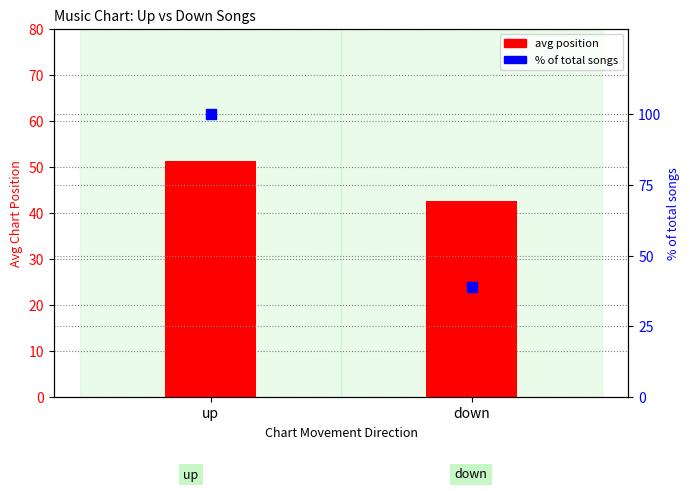

Which series contains the lowest Y value?

% of total songs